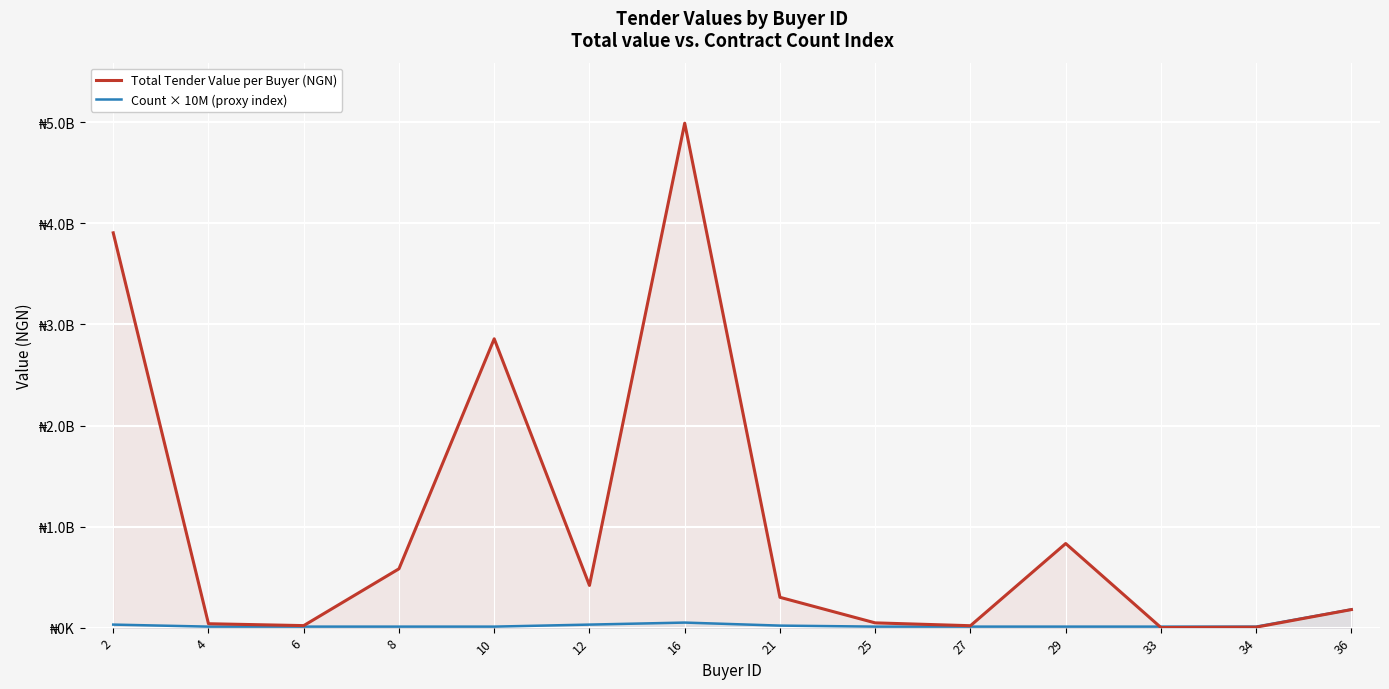

What is the maximum value for Count × 10M (proxy index)?

180000000.0